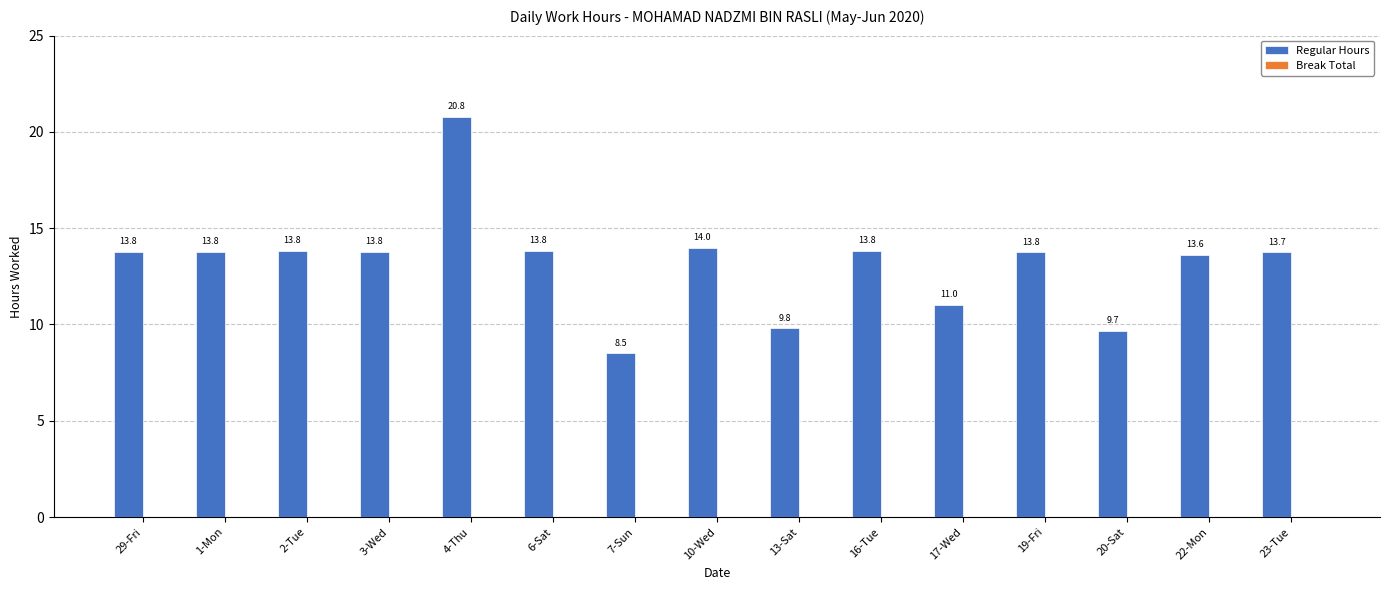

What is the greatest value displayed?

20.8